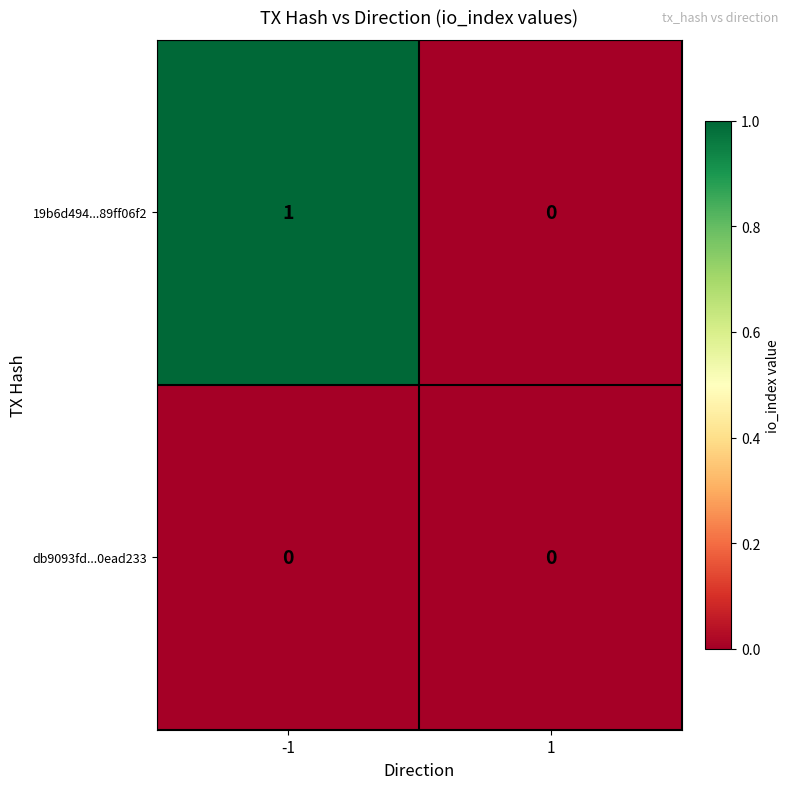

How many values in 19b6d494...89ff06f2 are above zero?

1